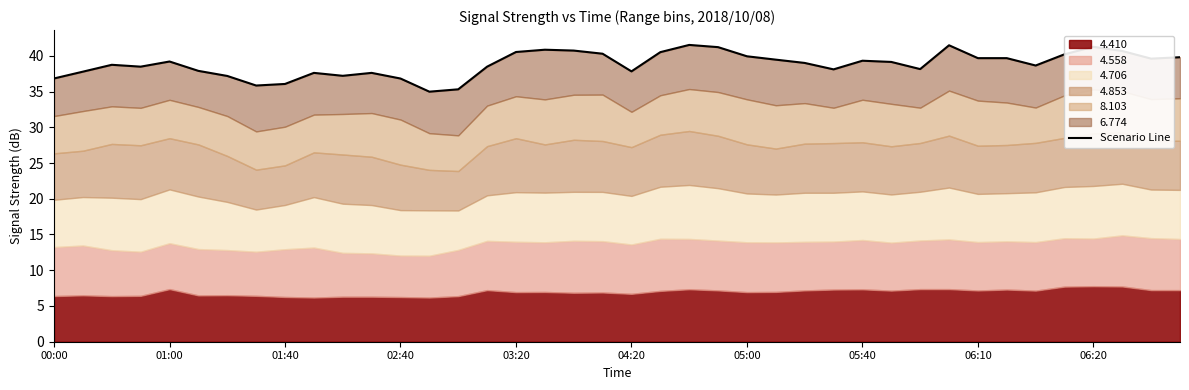

How many lines are shown in the chart?

1